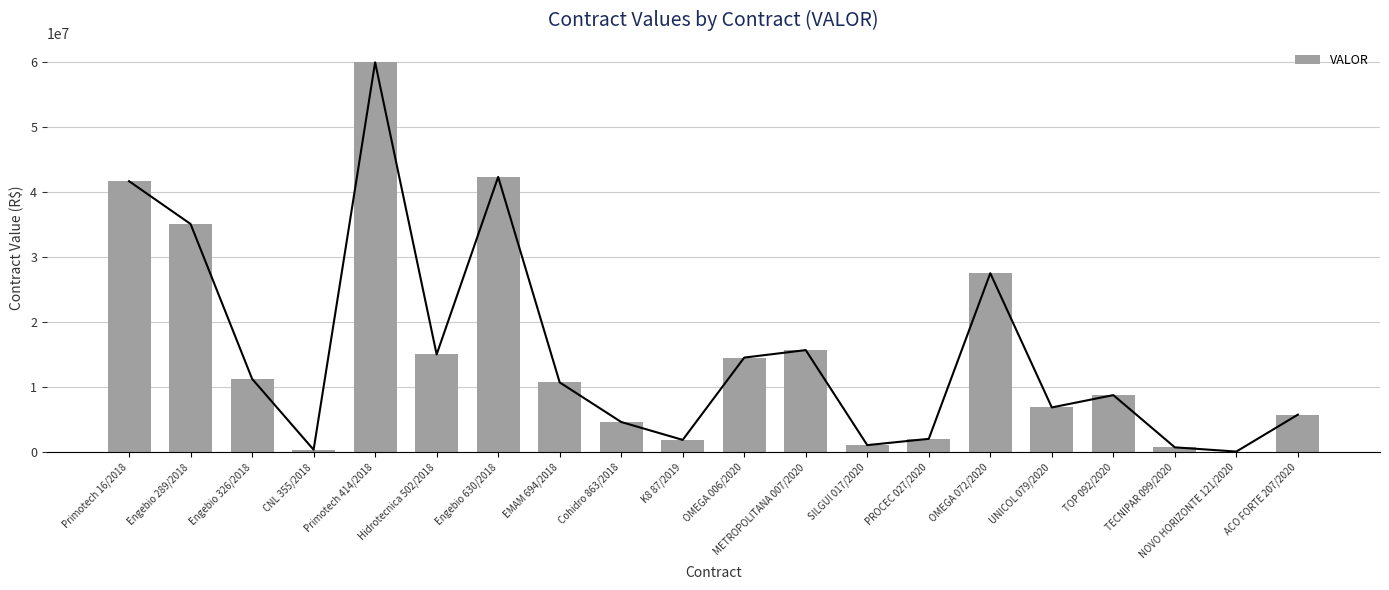

What is the sum of the values at Hidrotecnica 502/2018 and CNL 355/2018?

15438384.3